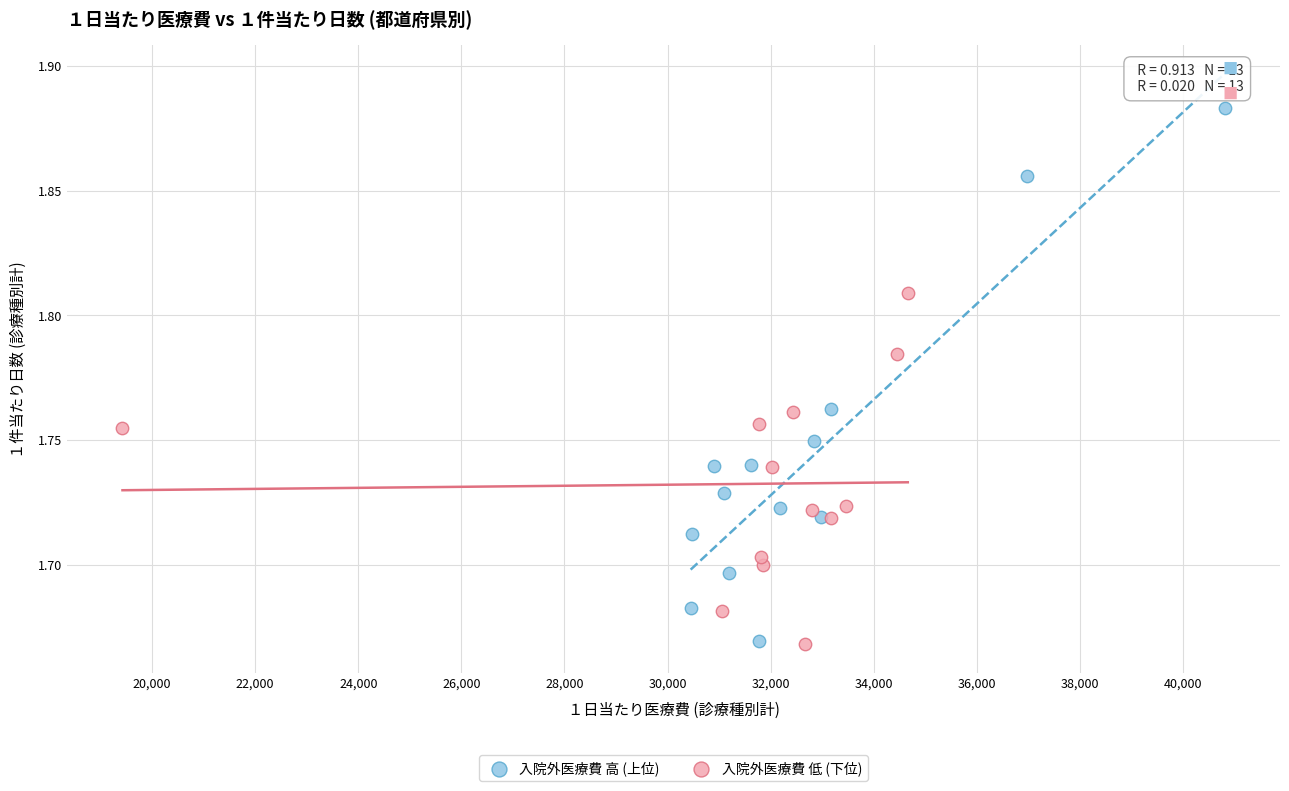

Which series contains the highest Y value?

入院外医療費 高 (上位)